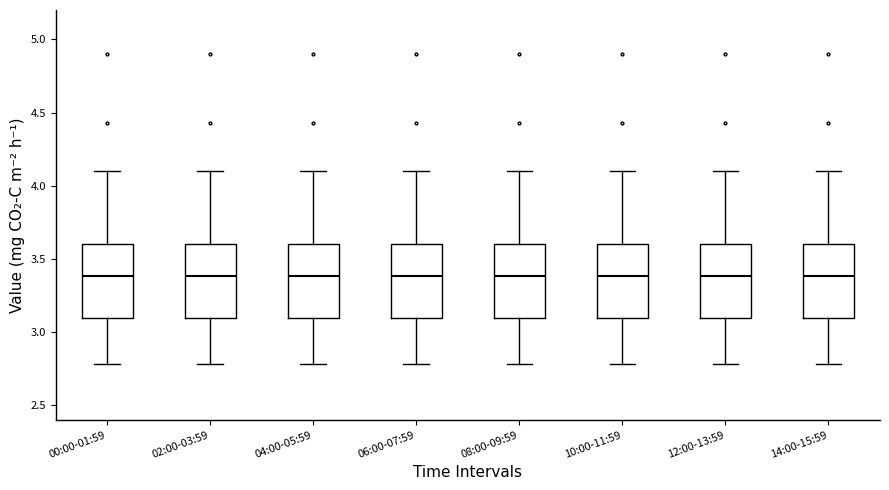

Reading left to right, transcribe this box plot: for each box, give where its median line is, the range the box spans, and where its two whiskers end, as read against the y-axis. The values are not printed on the chart, so give them approximately, as read against the axis.

00:00-01:59: median 3.4, box 3.1 to 3.6, whiskers 2.8 to 4.1
02:00-03:59: median 3.4, box 3.1 to 3.6, whiskers 2.8 to 4.1
04:00-05:59: median 3.4, box 3.1 to 3.6, whiskers 2.8 to 4.1
06:00-07:59: median 3.4, box 3.1 to 3.6, whiskers 2.8 to 4.1
08:00-09:59: median 3.4, box 3.1 to 3.6, whiskers 2.8 to 4.1
10:00-11:59: median 3.4, box 3.1 to 3.6, whiskers 2.8 to 4.1
12:00-13:59: median 3.4, box 3.1 to 3.6, whiskers 2.8 to 4.1
14:00-15:59: median 3.4, box 3.1 to 3.6, whiskers 2.8 to 4.1